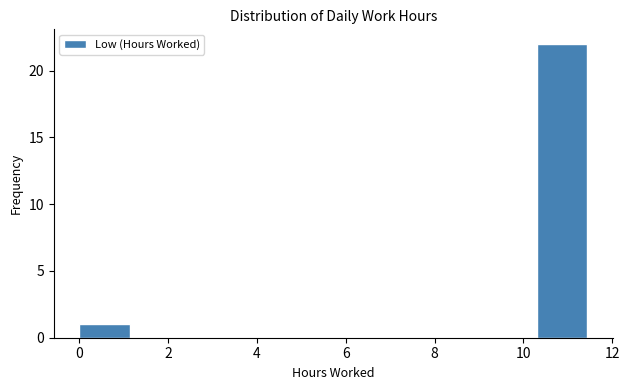

How tall is the bar that spans 10.2 to 11.4 on the x-axis? Neither the bar edges nor the heights are printed on the chart, so give them approximately, as read against the axes.

22